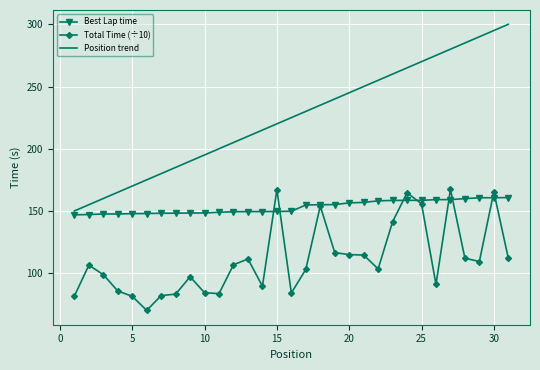

Which series has the largest range (max minus min)?

Position trend